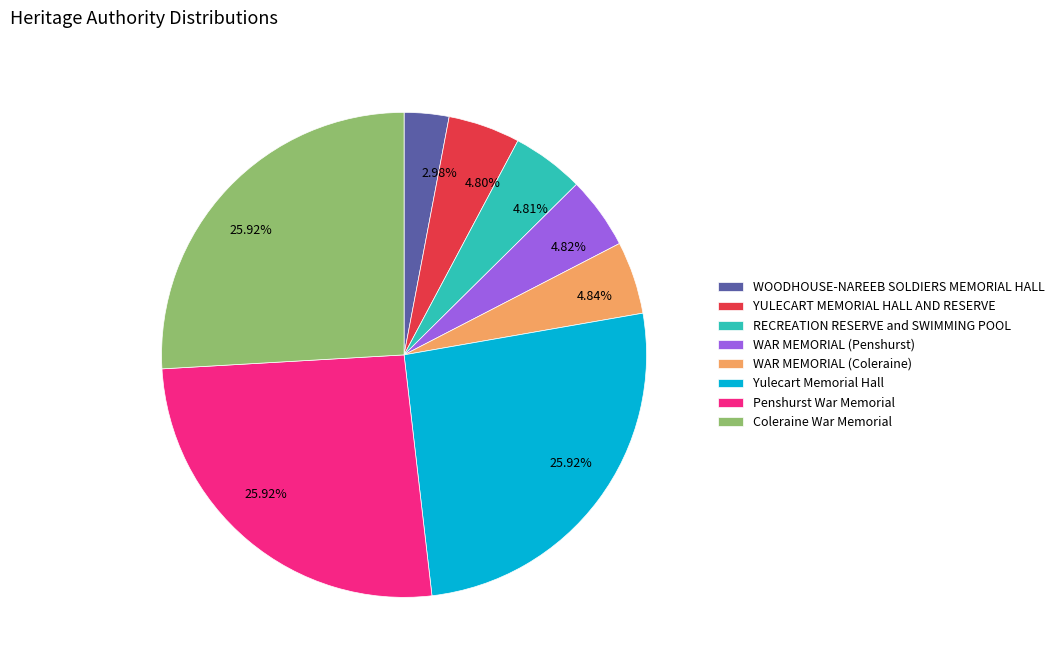

What percentage is the Yulecart Memorial Hall slice, to the nearest percent?

26%